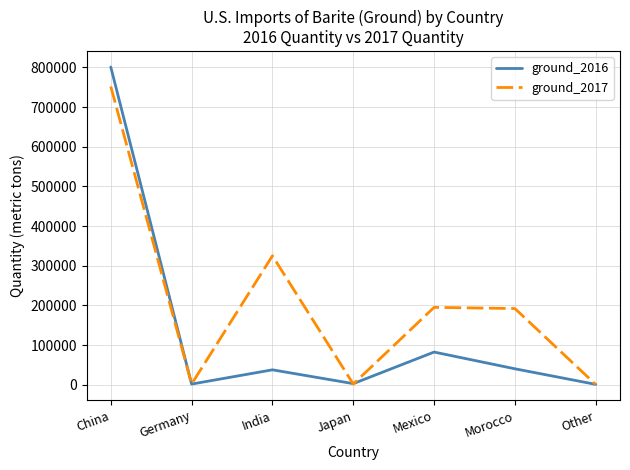

The value of ground_2017 at Morocco is 286141. True or false?

False